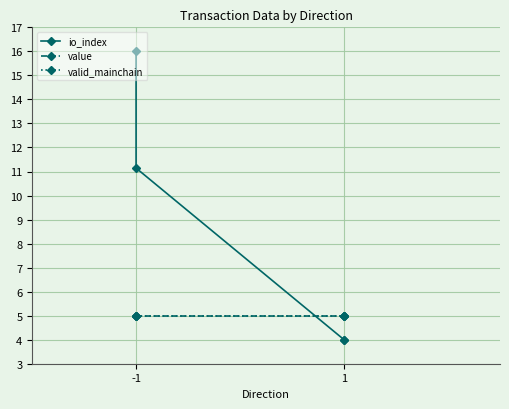

Which series has the widest spread of values?

io_index